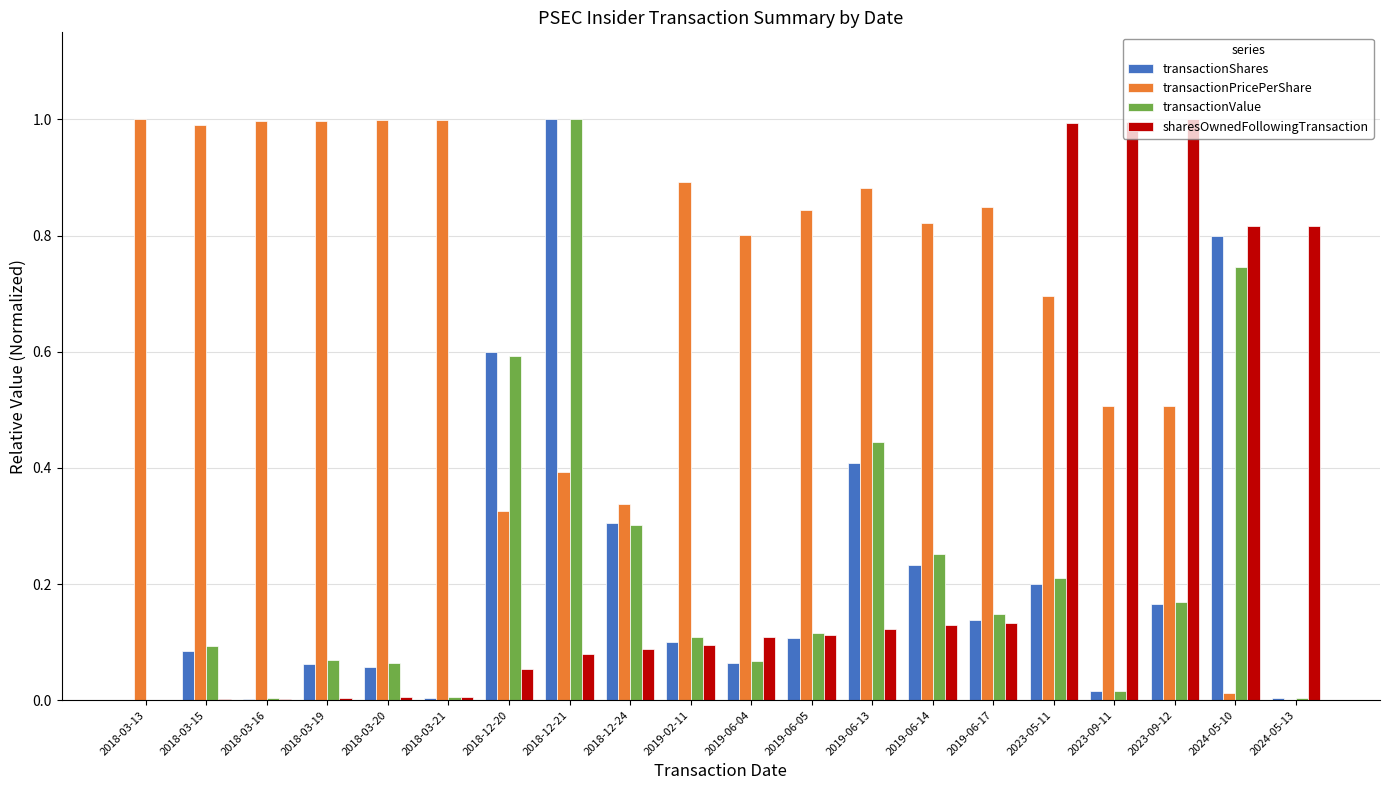

What is the maximum value shown in the chart?

1.0